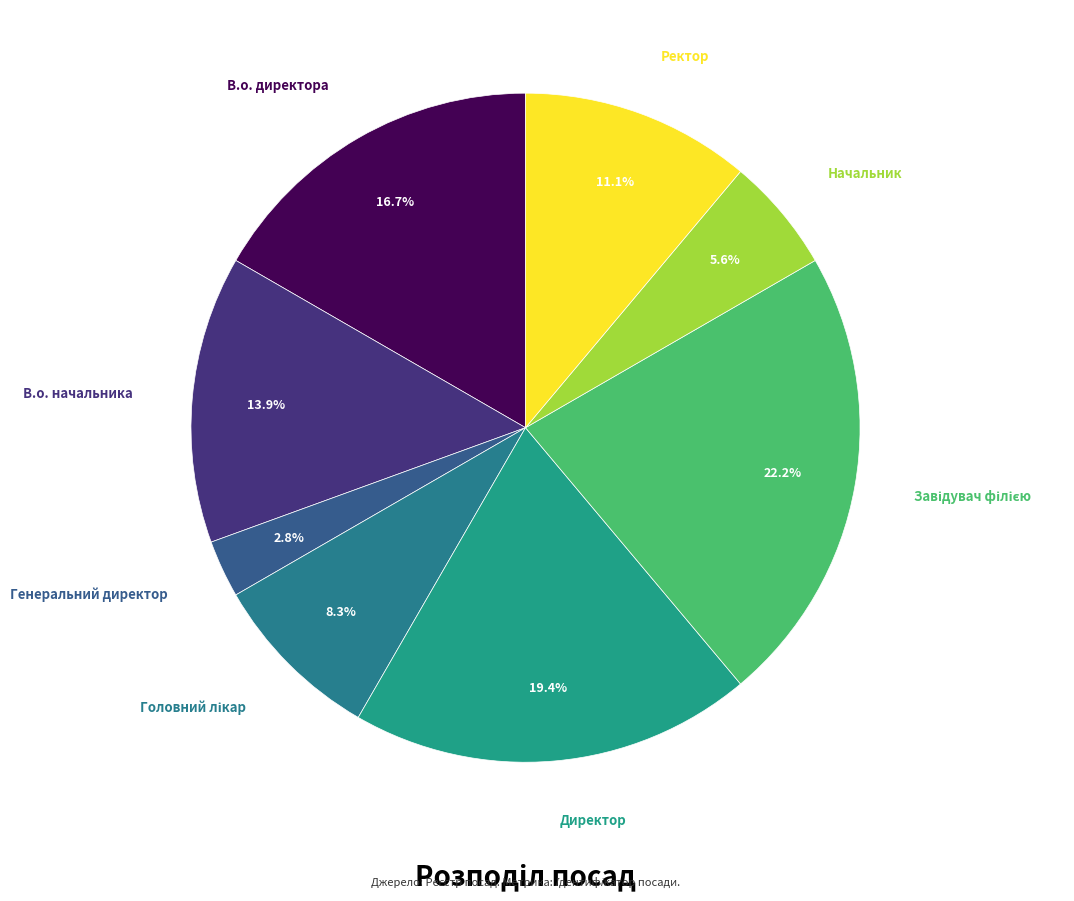

What is the largest slice in the pie chart?

Завідувач філією